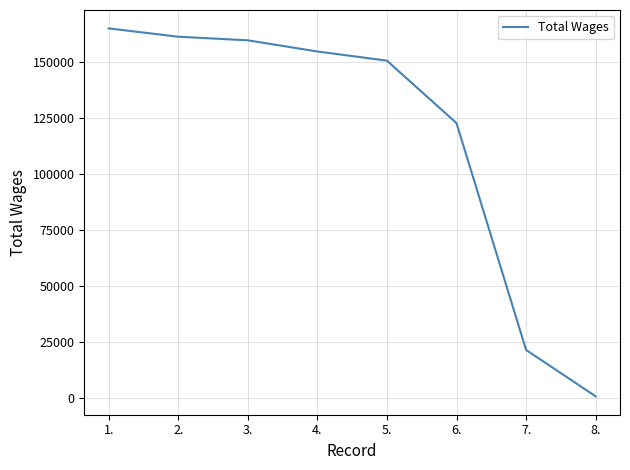

Which has a higher value, 1. or 5.?

1.